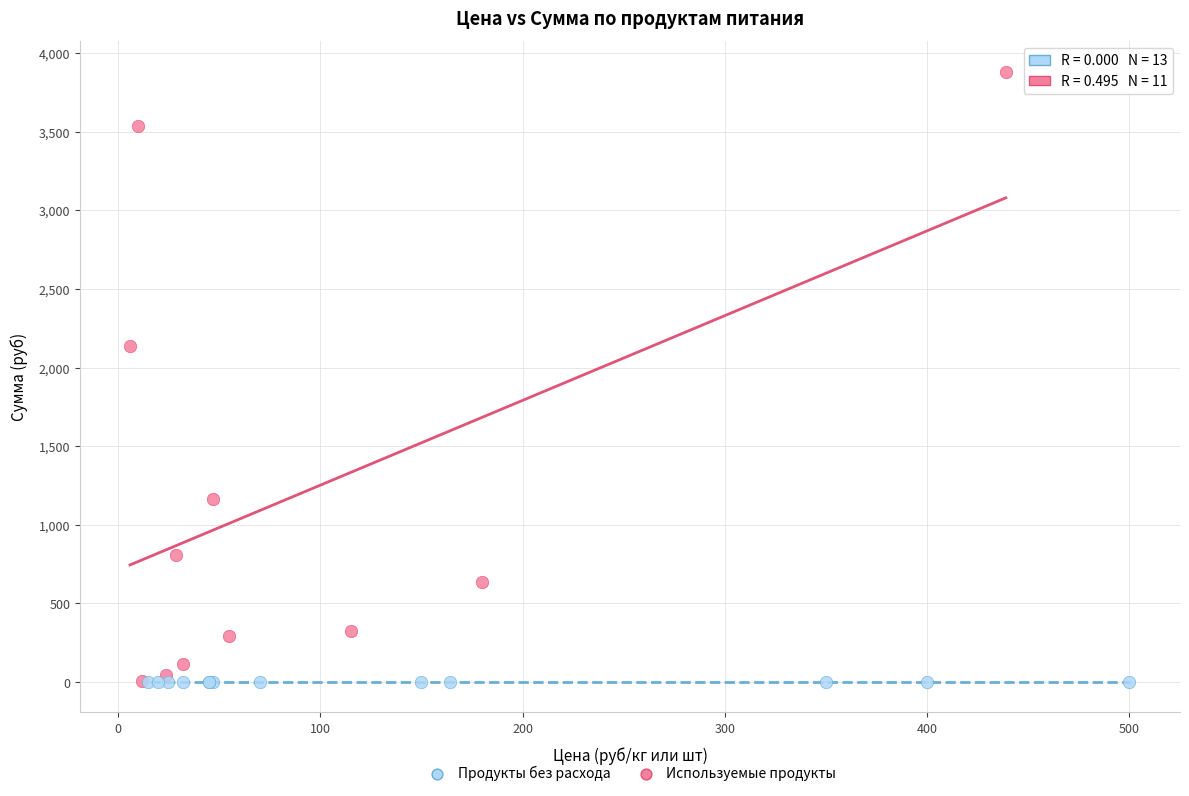

Which series reaches the maximum Y coordinate?

Используемые продукты